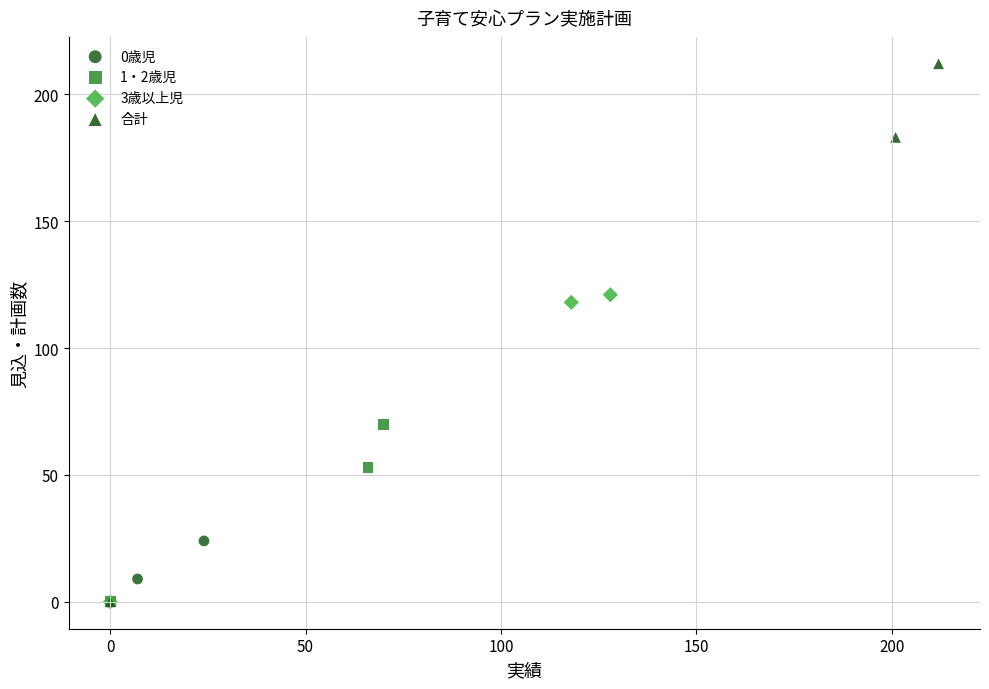

Which series has the widest spread of Y values?

合計